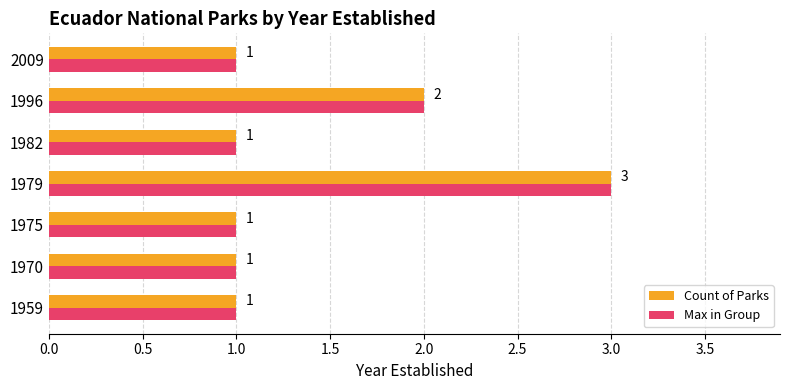

What is the maximum value shown in the chart?

3